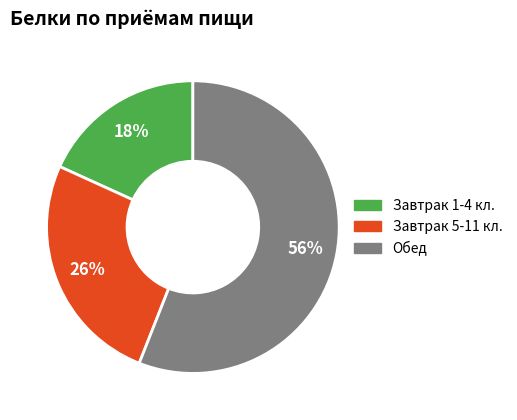

To the nearest percent, what is the average slice percentage?

33%